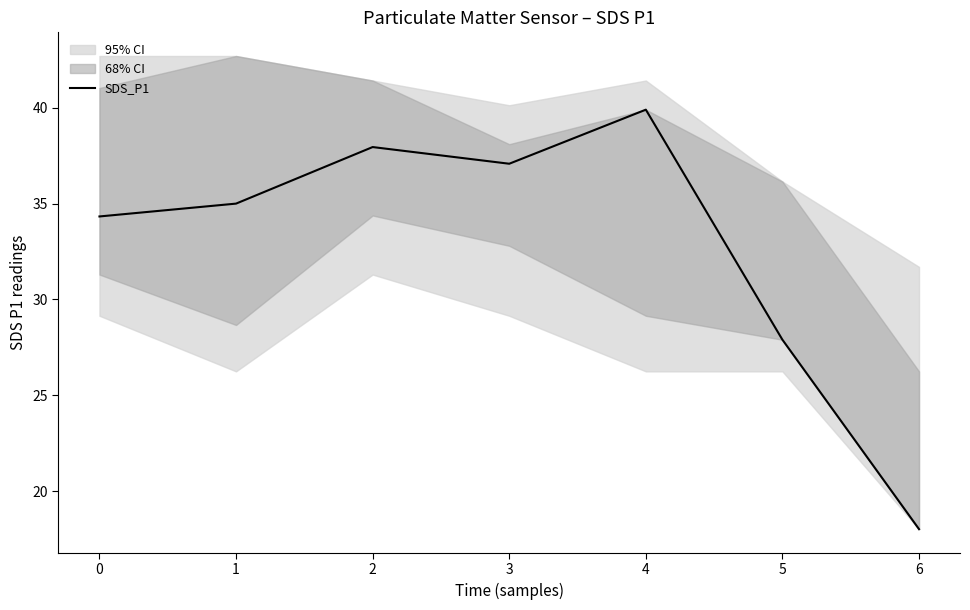

What is the smallest value displayed?

18.0